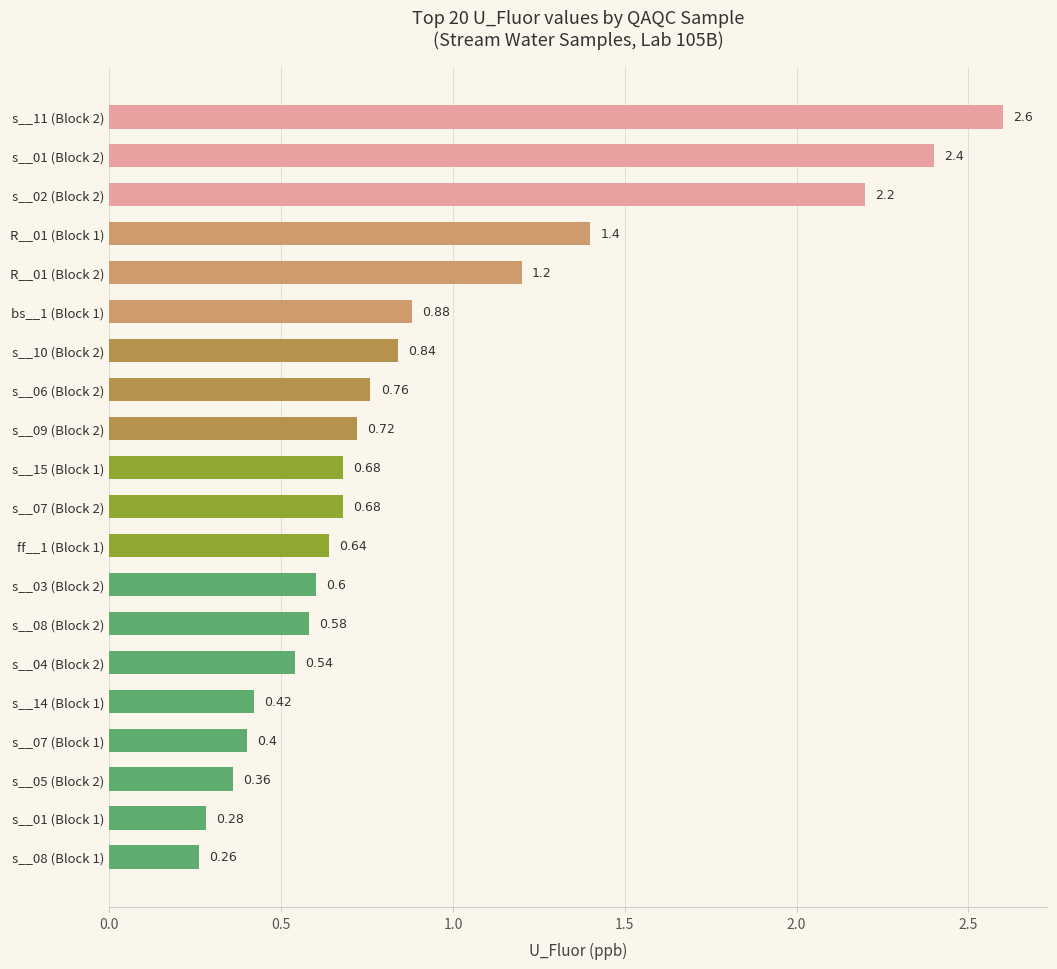

What is the difference between the maximum and minimum values?

2.3